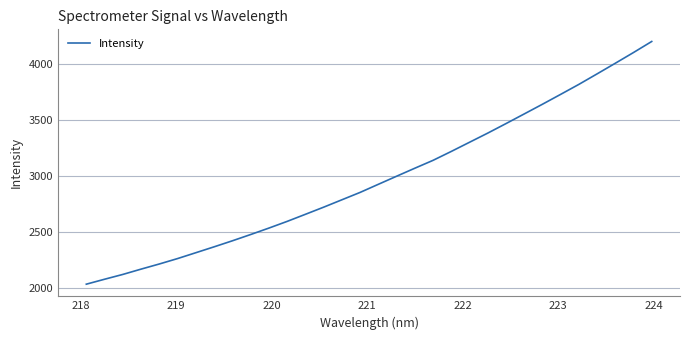

What is the difference between the maximum and minimum values?

2165.9